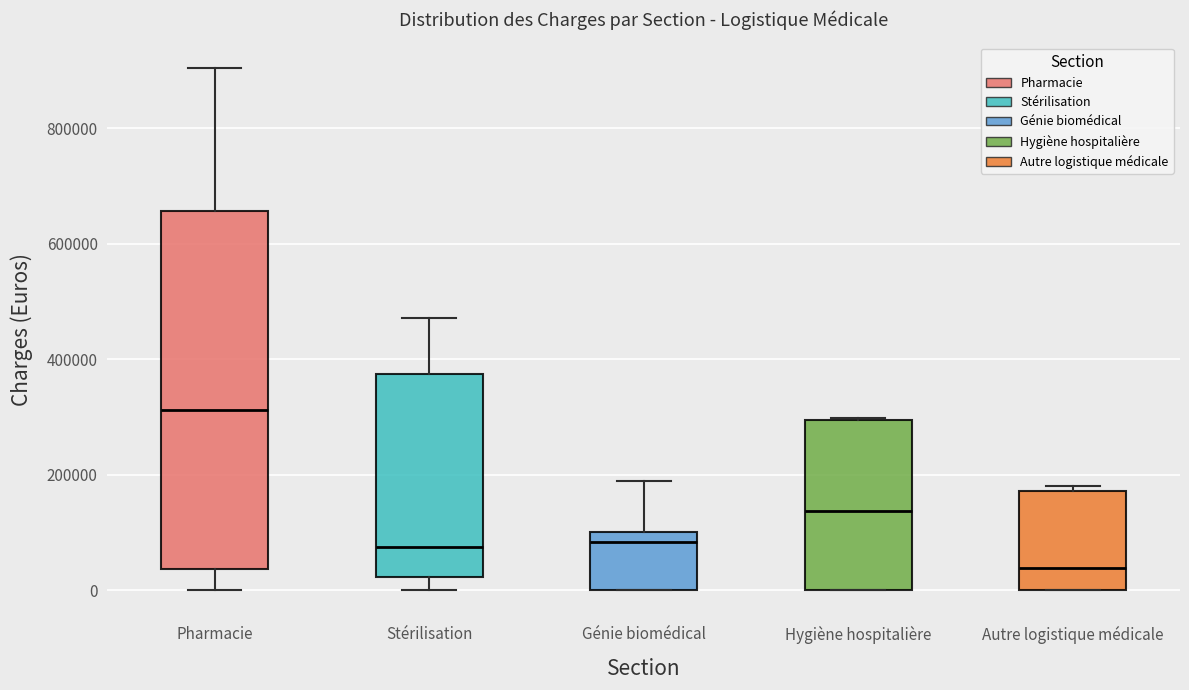

Which box's median line is the highest?

Pharmacie